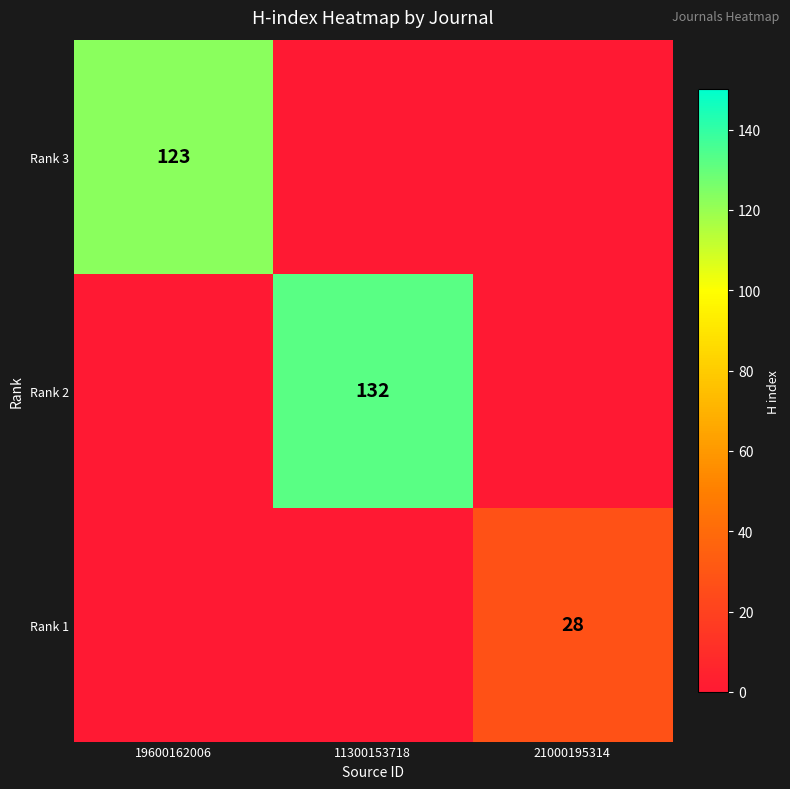

The Rank 3 series shows 123 at 19600162006. True or false?

True